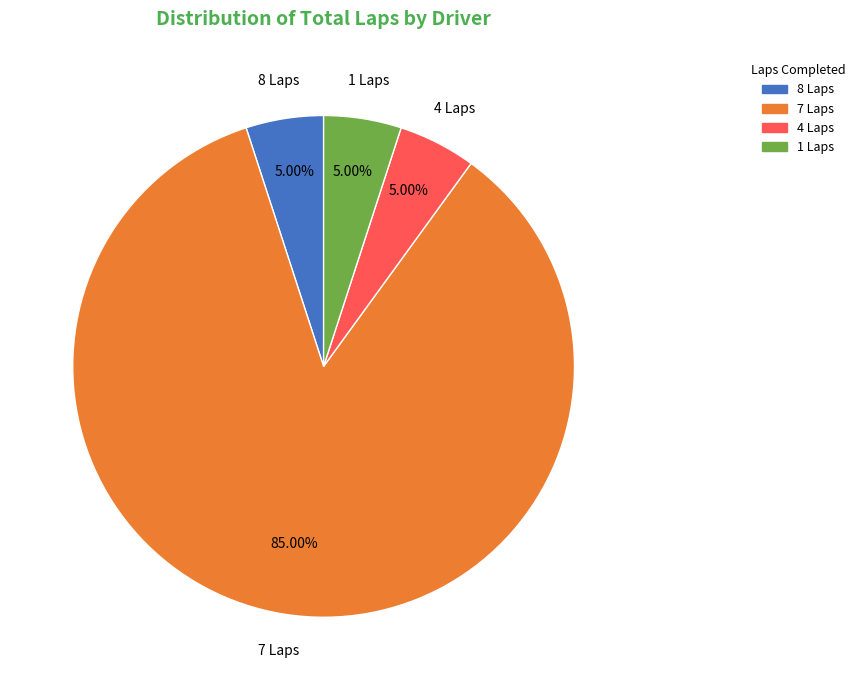

Does any single category account for the majority?

Yes